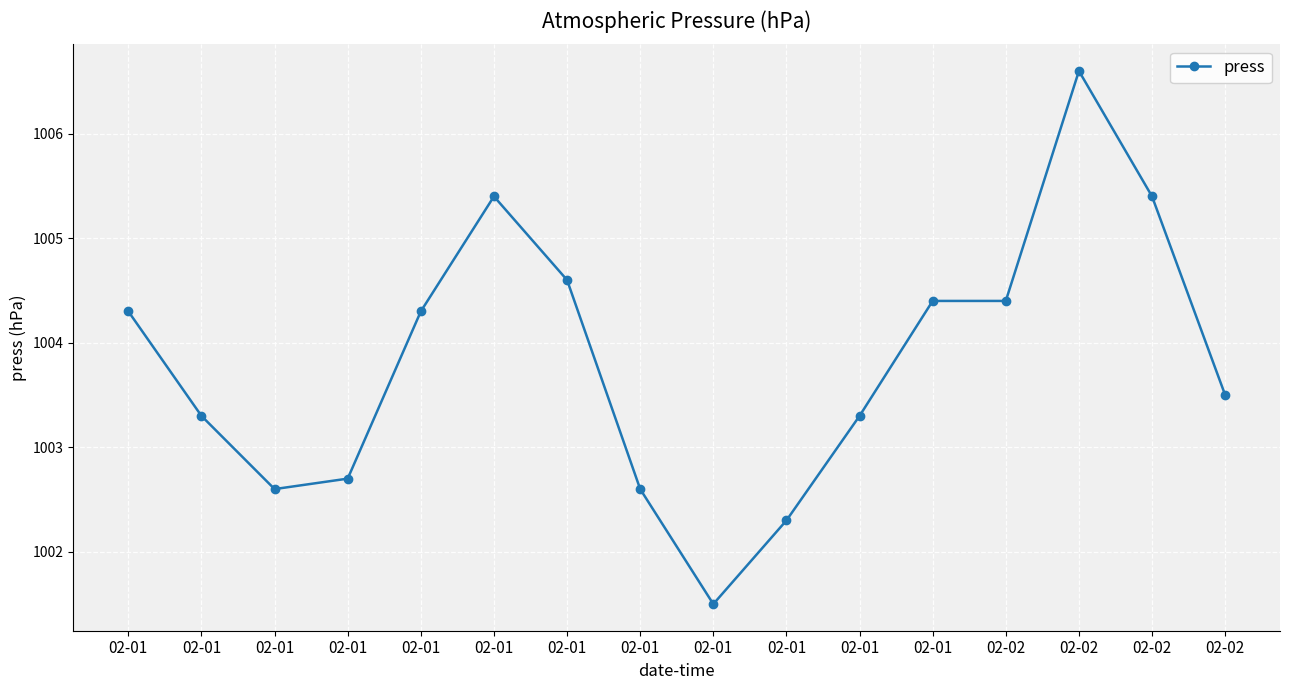

Which category has the lowest value across all series?

02-01